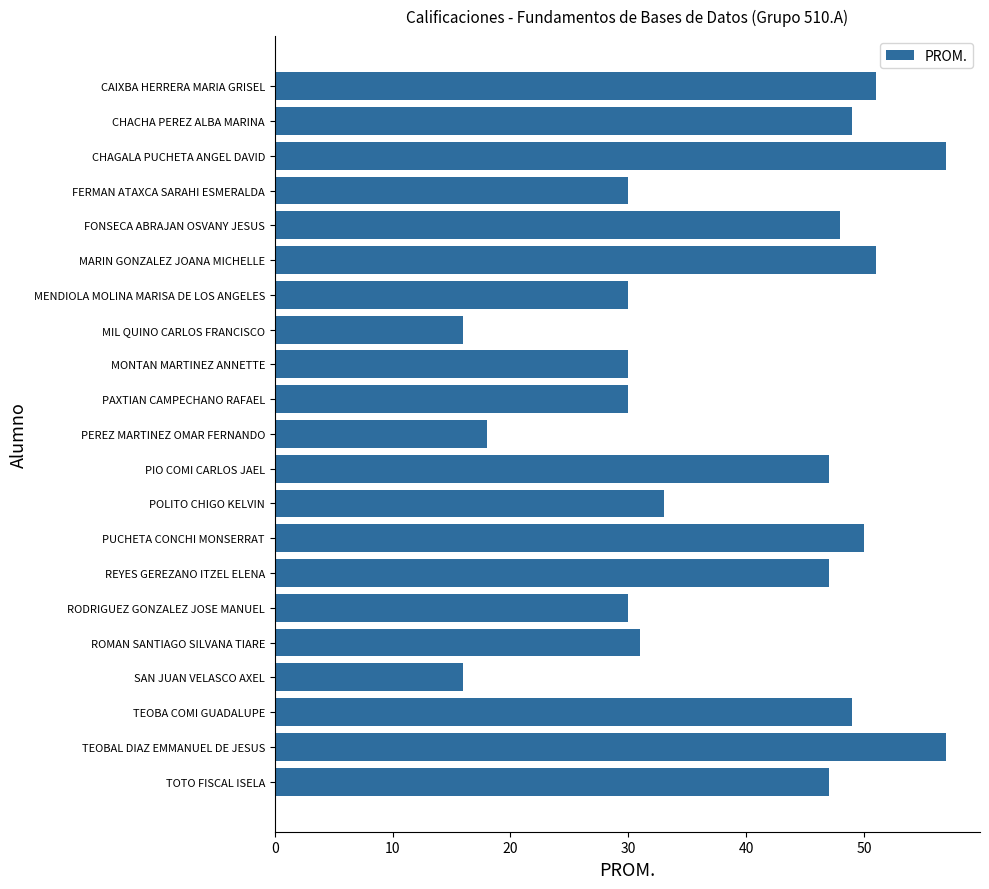

The chart shows a value of 47 at PIO COMI CARLOS JAEL. True or false?

True